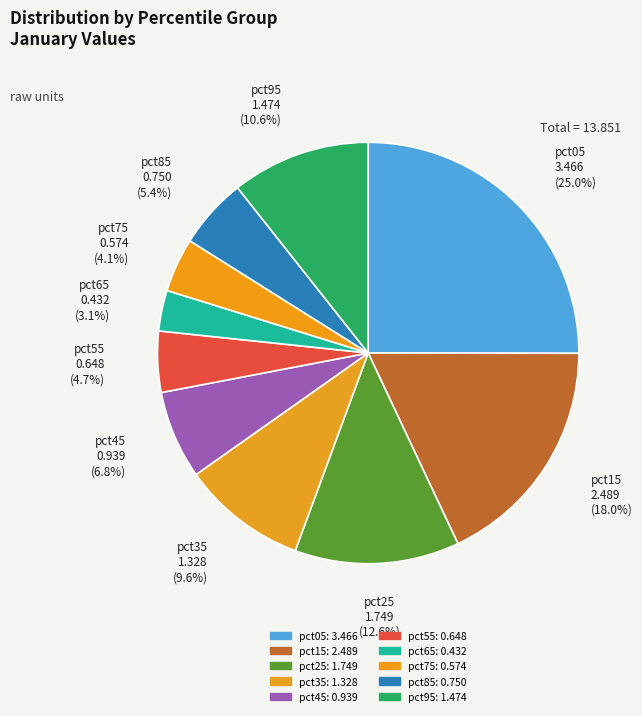

Count the number of slices in the pie.

10